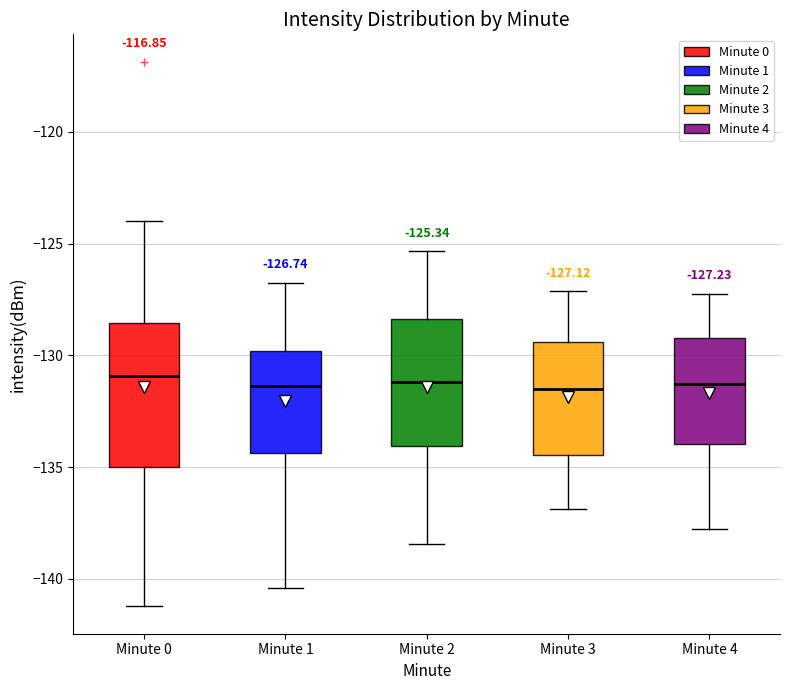

Comparing the boxes themselves (not the whiskers), which one is the tallest?

Minute 0